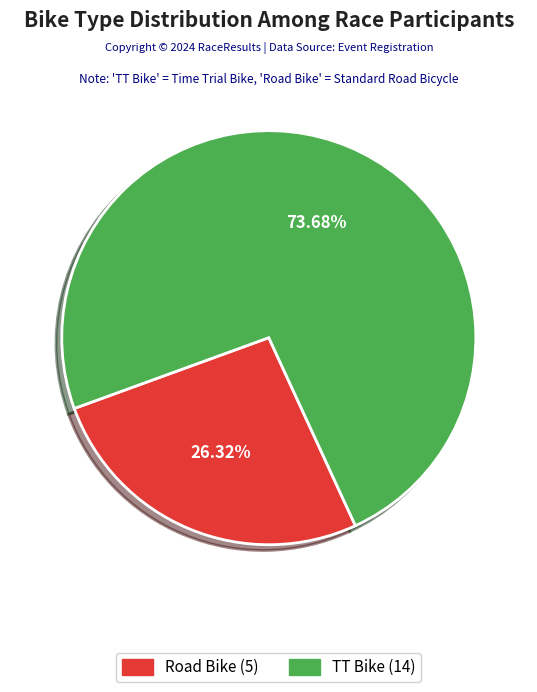

Between TT Bike and Road Bike, which is larger?

TT Bike